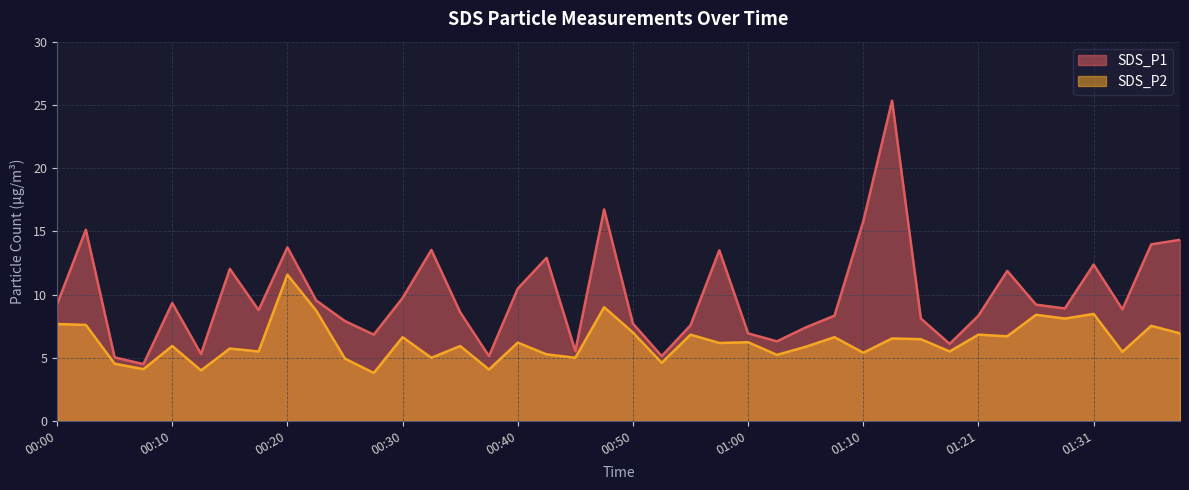

Where is the first local maximum for SDS_P2?

00:10